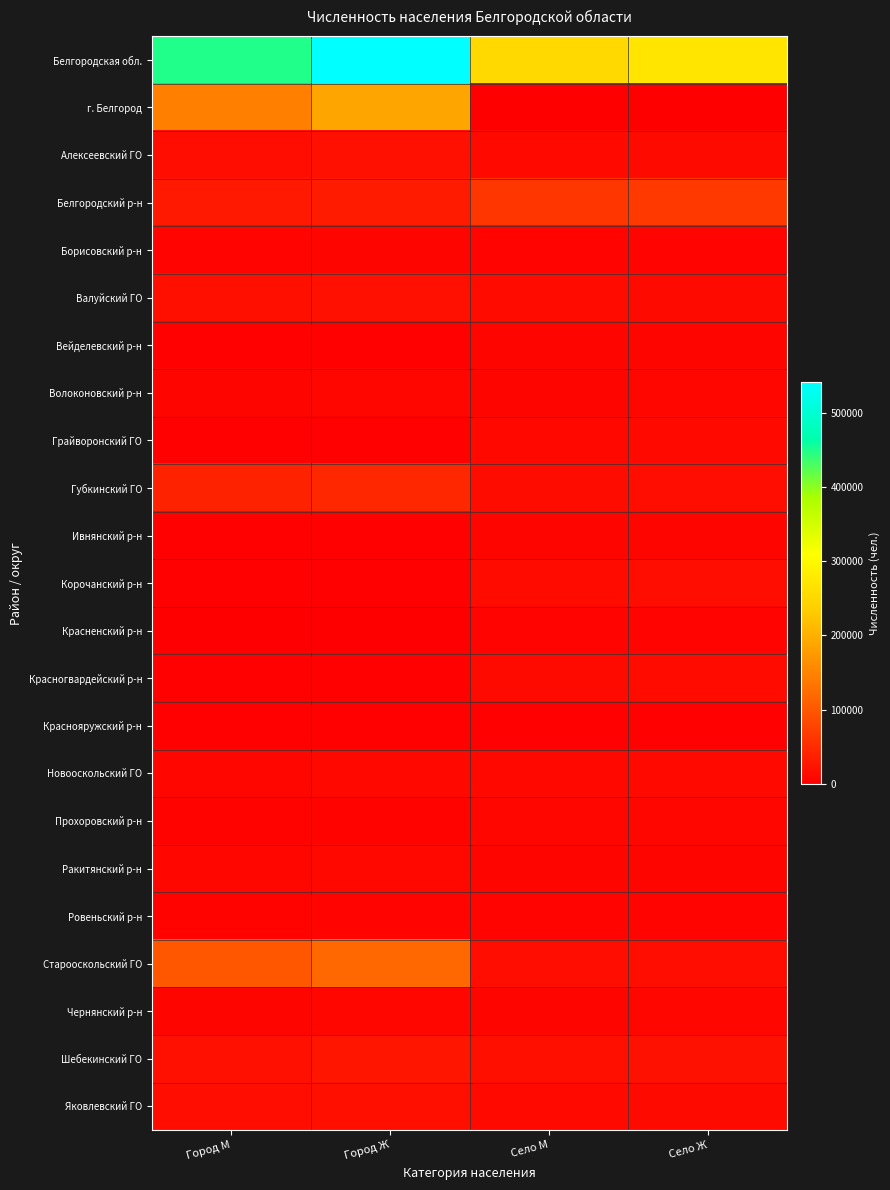

Which has a higher value, Село М or Село Ж?

Село Ж